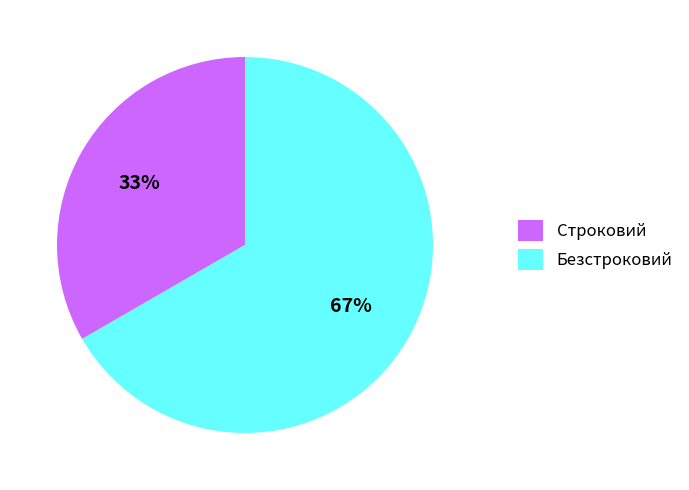

To the nearest percent, what is the combined percentage of Строковий and Безстроковий?

100%